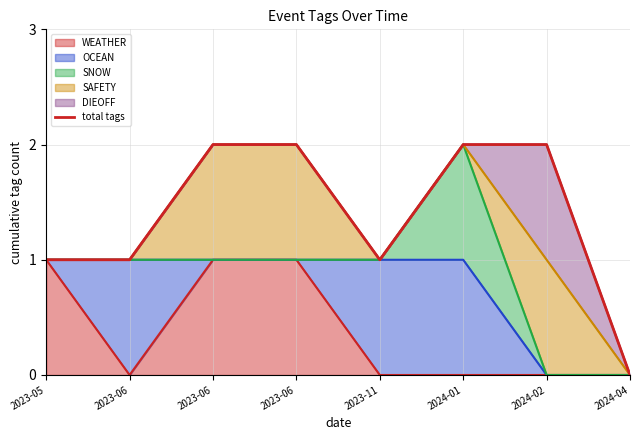

Rank the categories by value from highest to lowest.

2023-06, 2023-06, 2024-01, 2024-02, 2023-05, 2023-06, 2023-11, 2024-04